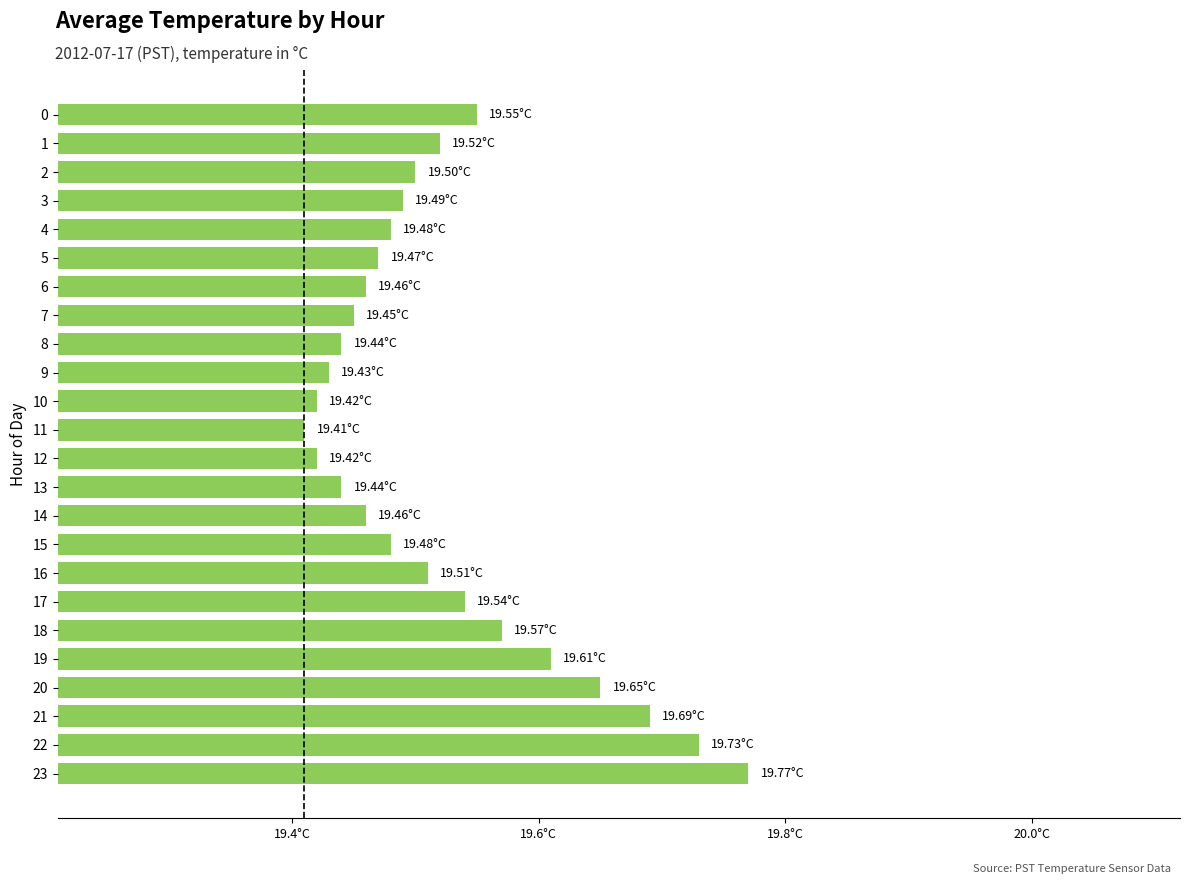

How many values are between 19 and 20?

24